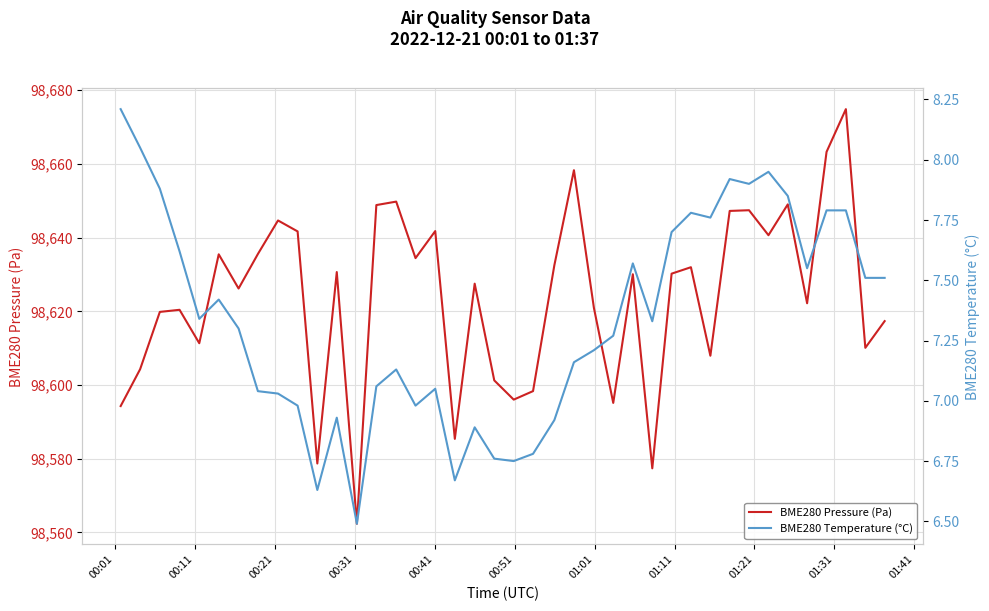

True or false: BME280 Temperature (°C) has a value of 2.3 at 25.

False